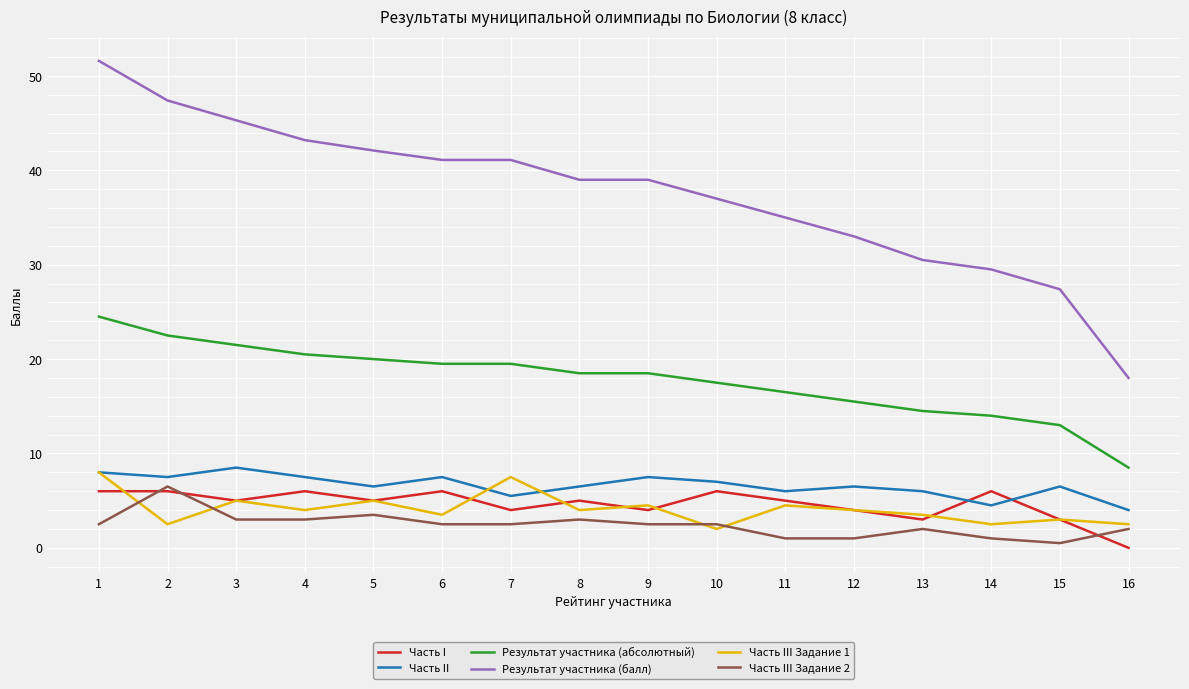

After their last crossing, which series has the higher values: Часть II or Часть I?

Часть II